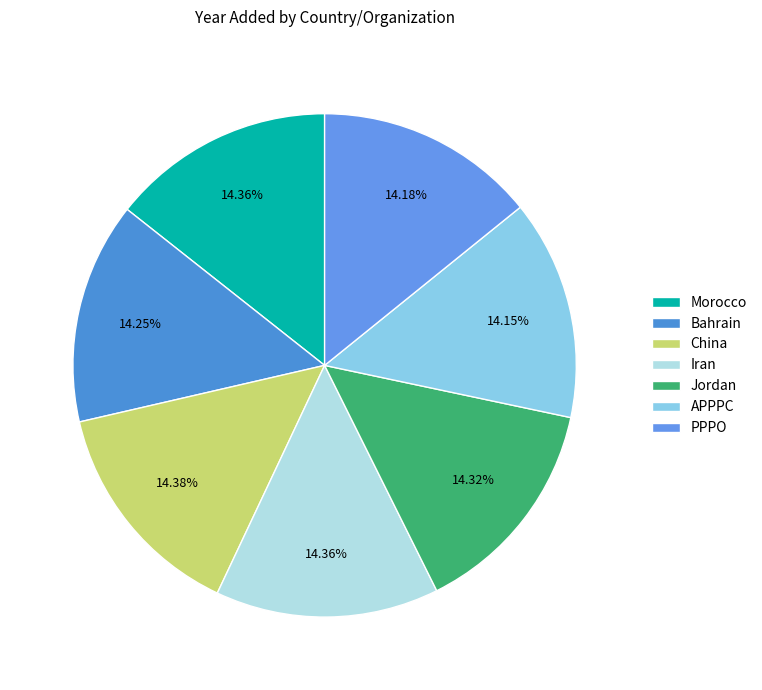

To the nearest percent, what percentage of the pie is PPPO?

14%